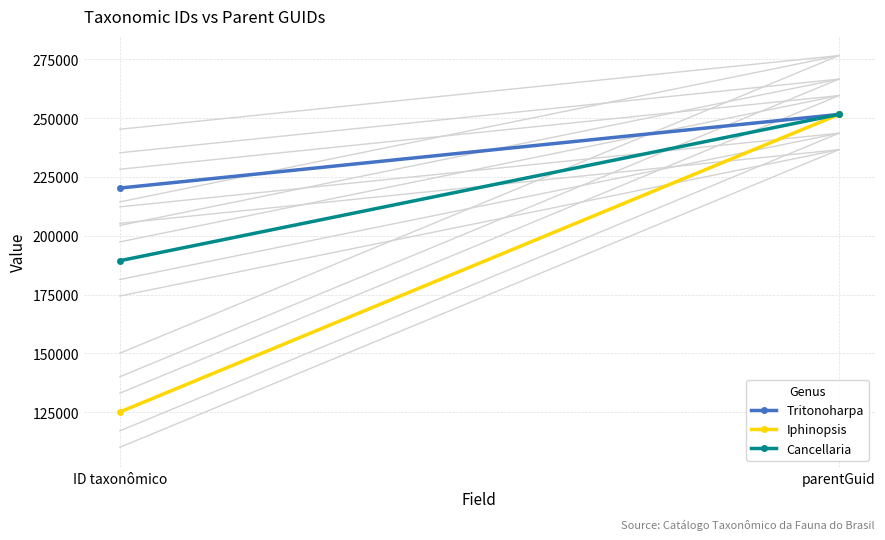

At which label is Tritonoharpa closest to 235937?

ID taxonômico